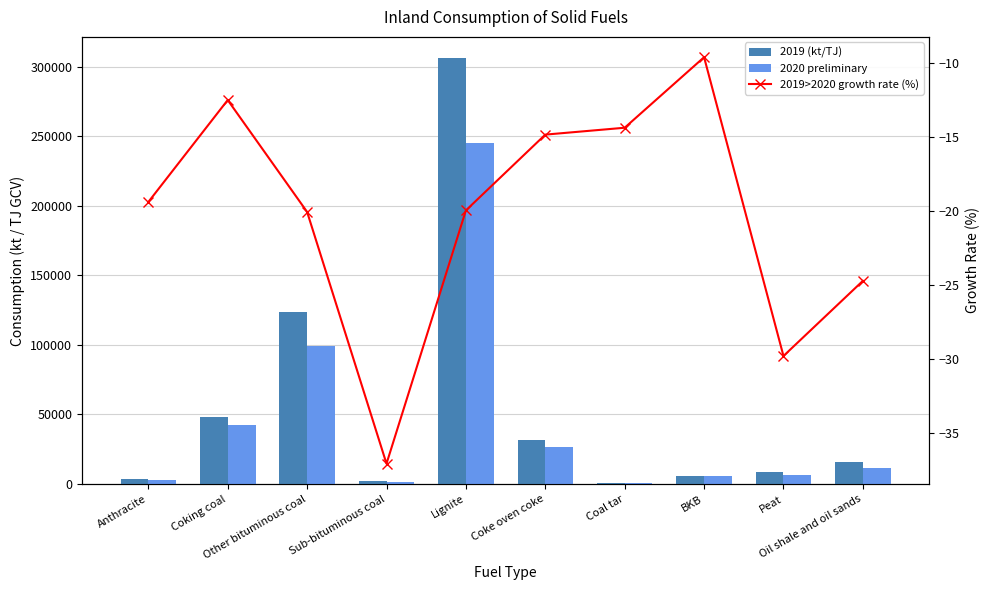

Is the value of 2019>2020 growth rate (%) at Anthracite greater than the value of 2020 preliminary at Peat?

No